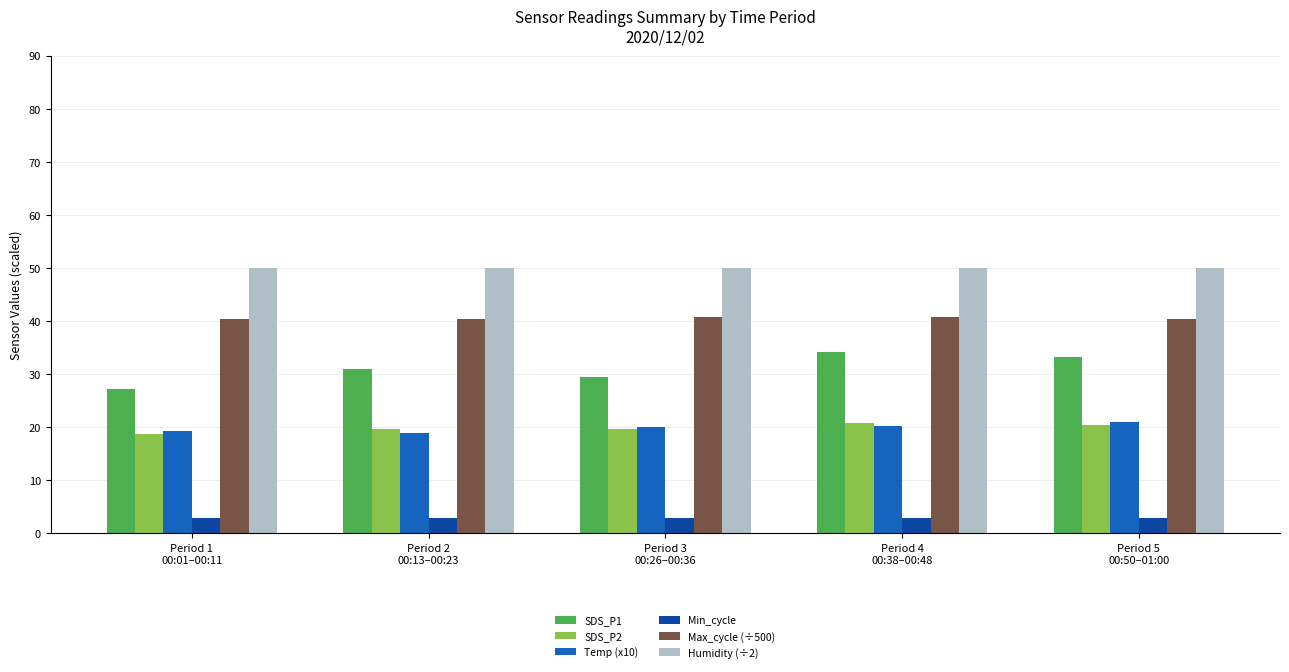

What is the average value of the SDS_P1 series?

31.0